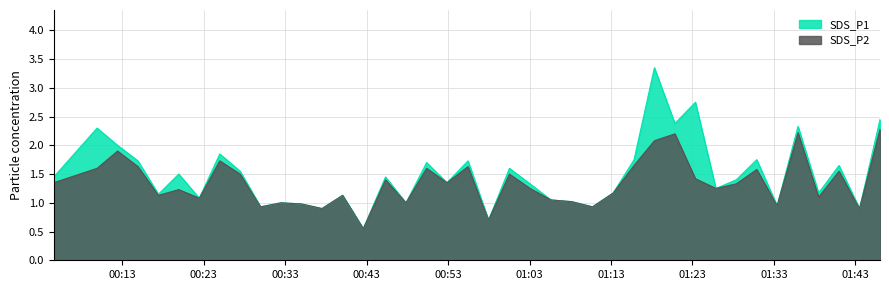

True or false: SDS_P1 has more than 2 points higher than both neighbors.

True